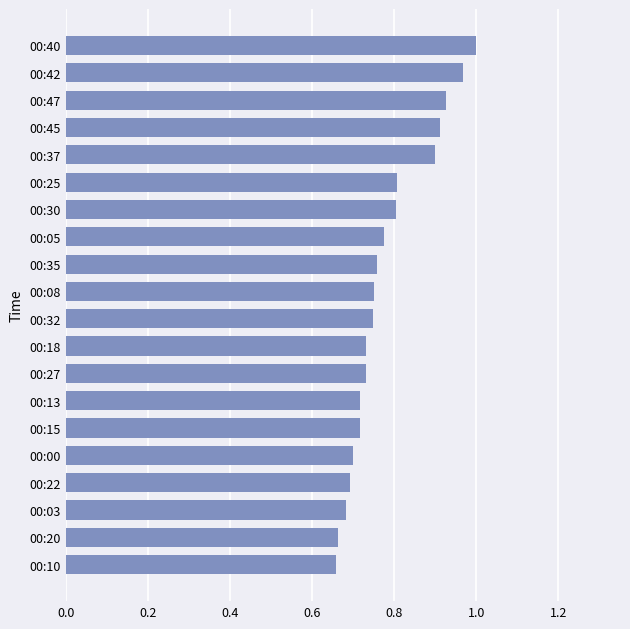

Which label corresponds to the largest value in the chart?

00:40